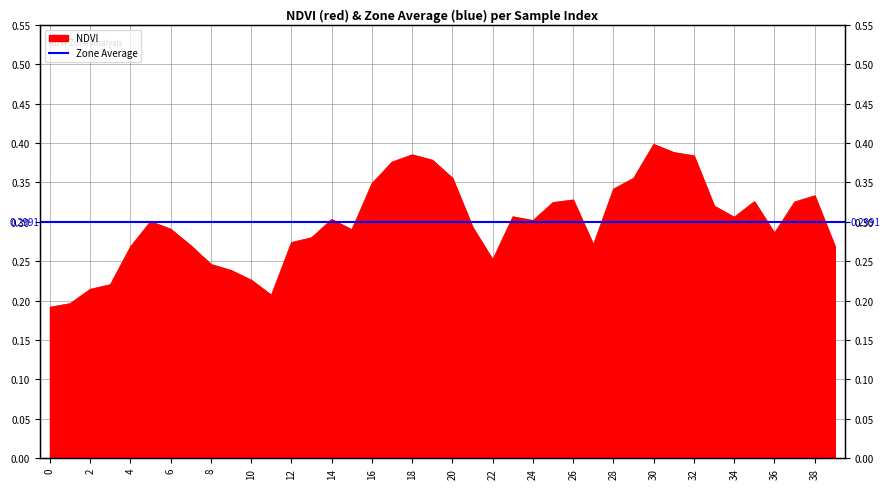

How many values are between 0 and 1?

40